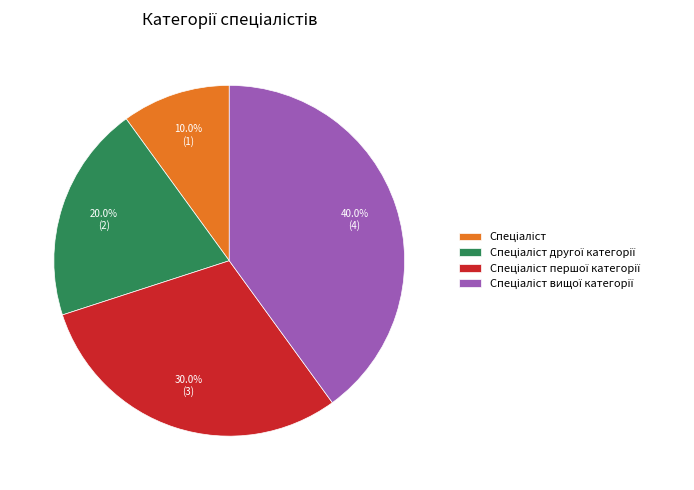

To the nearest percent, what is the difference between the largest and smallest slice percentages?

30%